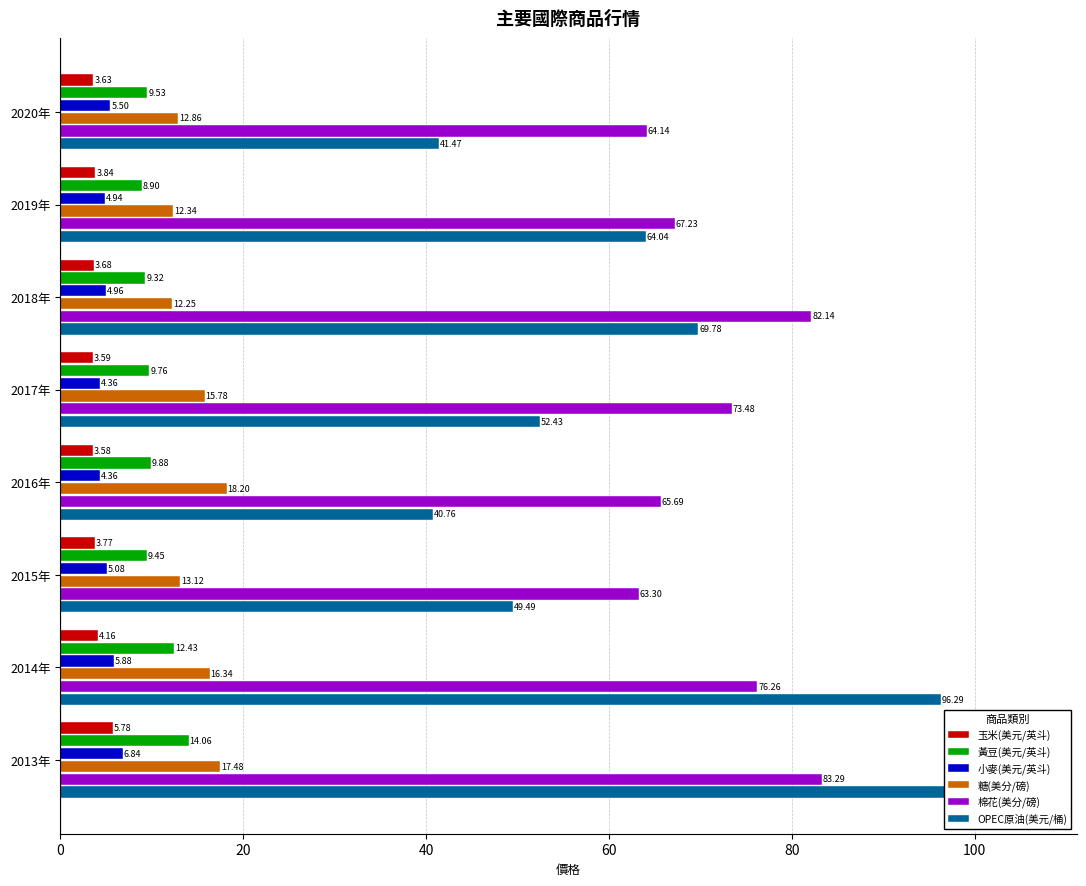

Read the 黃豆(美元/英斗) value at 2020年.

9.5